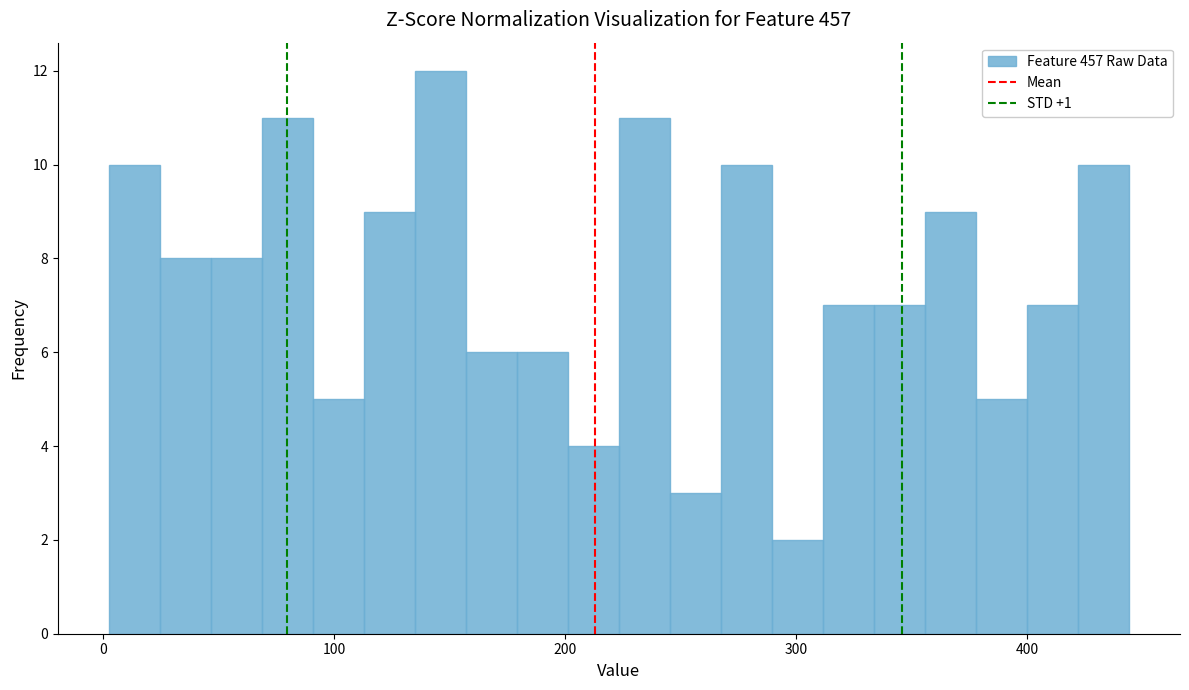

Around what value on the x-axis is the tallest bar? Give the approximate position of its centre, as read against the axis.

150